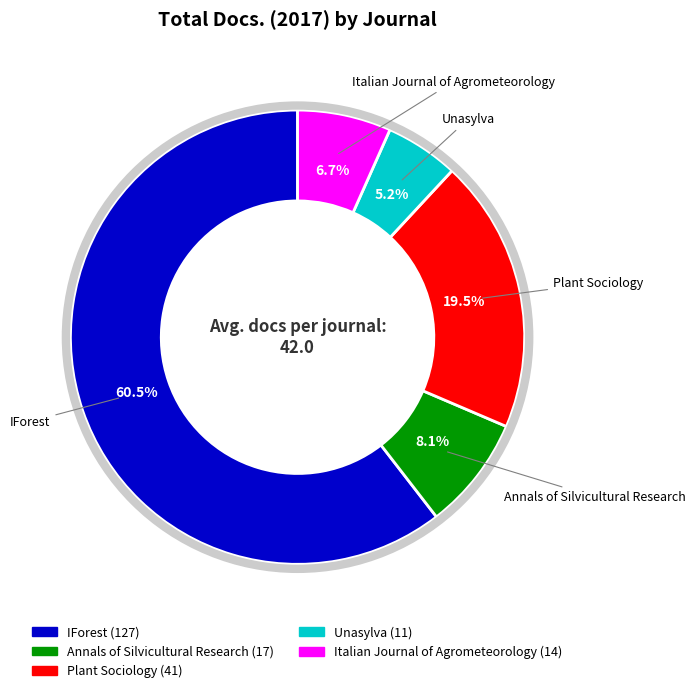

How many slices are in this pie chart?

5